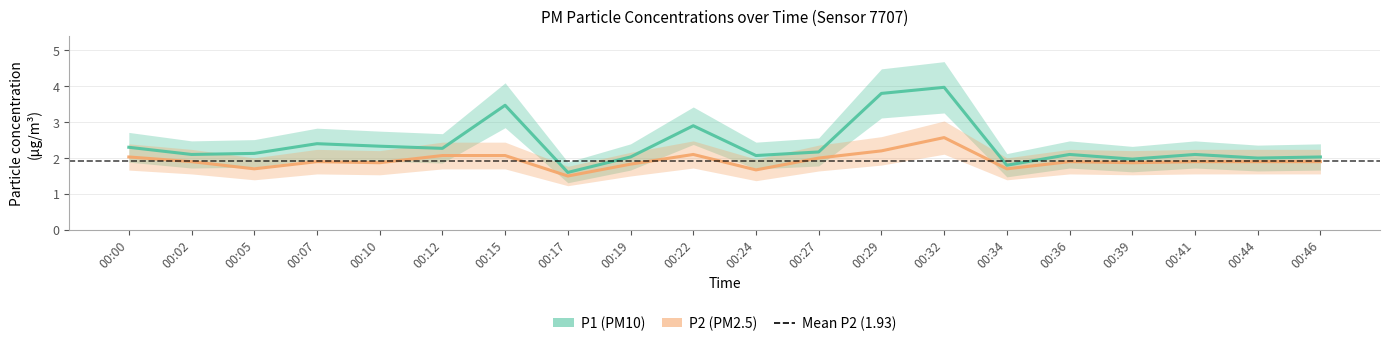

True or false: P2 (PM2.5) has more than 2 interior local peaks.

True